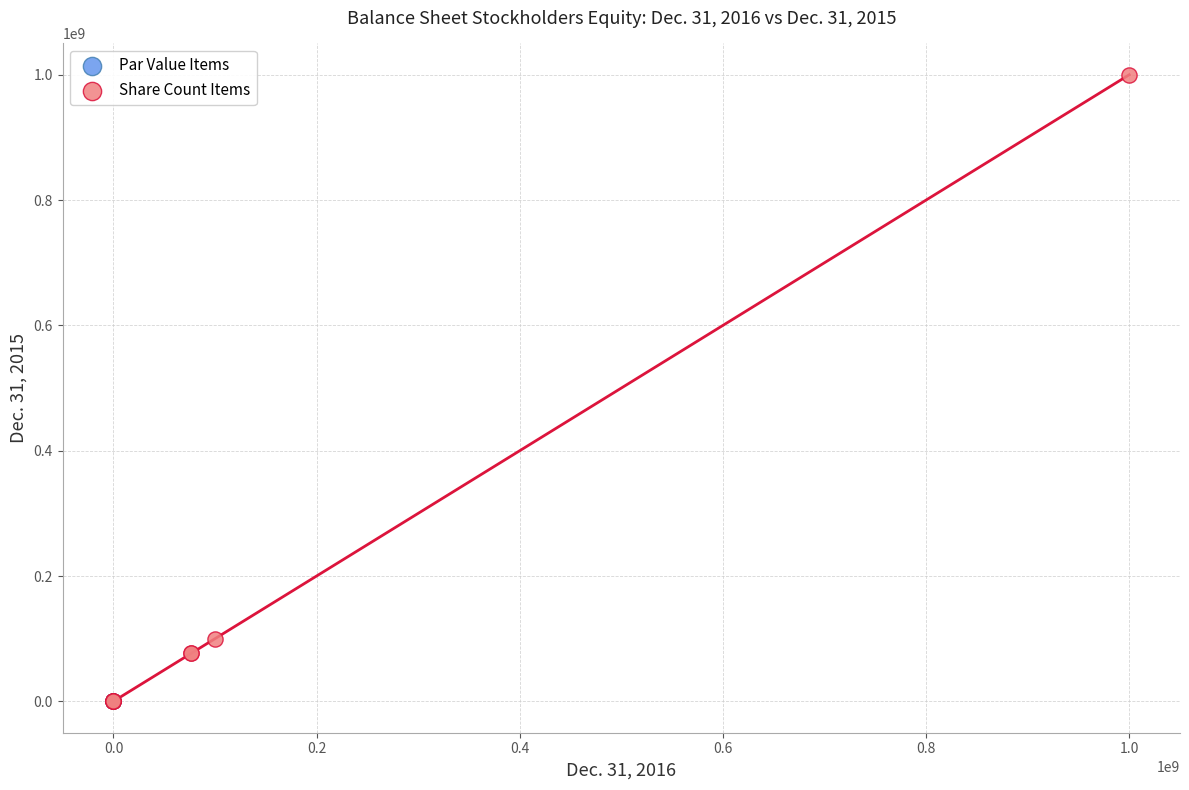

What are all the series names shown in the legend?

Par Value Items, Share Count Items